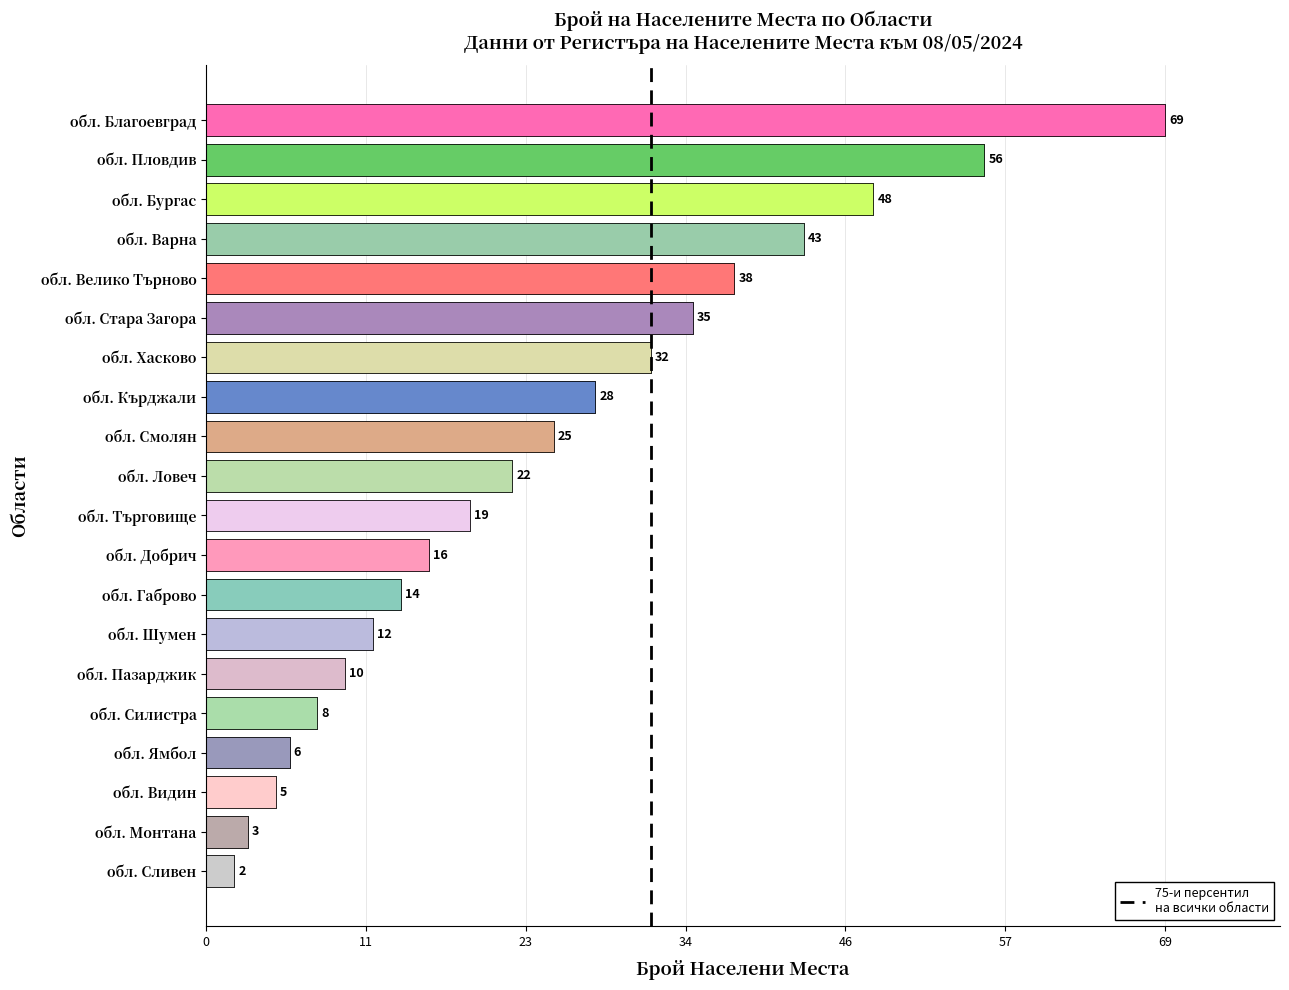

Where does the data first go above 22?

обл. Благоевград